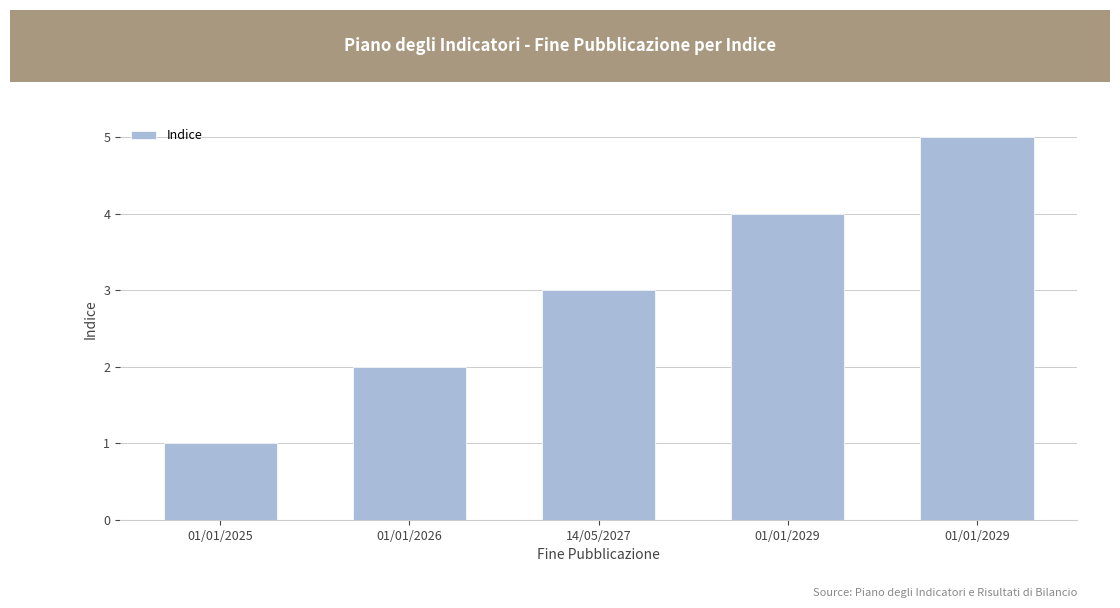

What is the greatest value displayed?

5